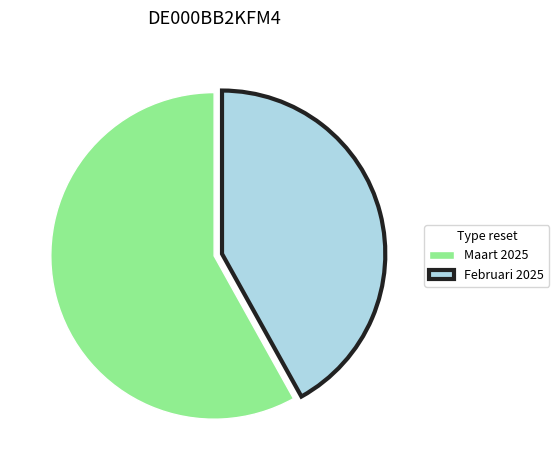

Which has a higher value, Maart 2025 or Februari 2025?

Maart 2025